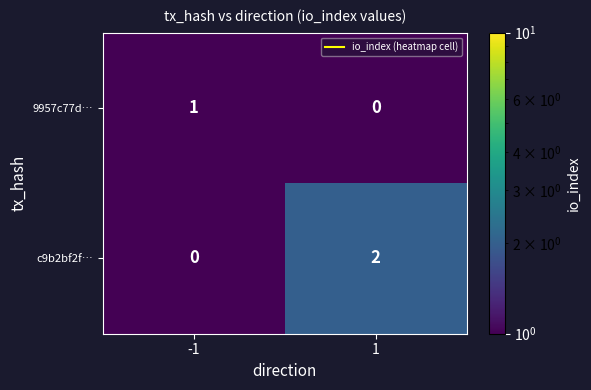

Which series has the largest total across all categories?

c9b2bf2f…